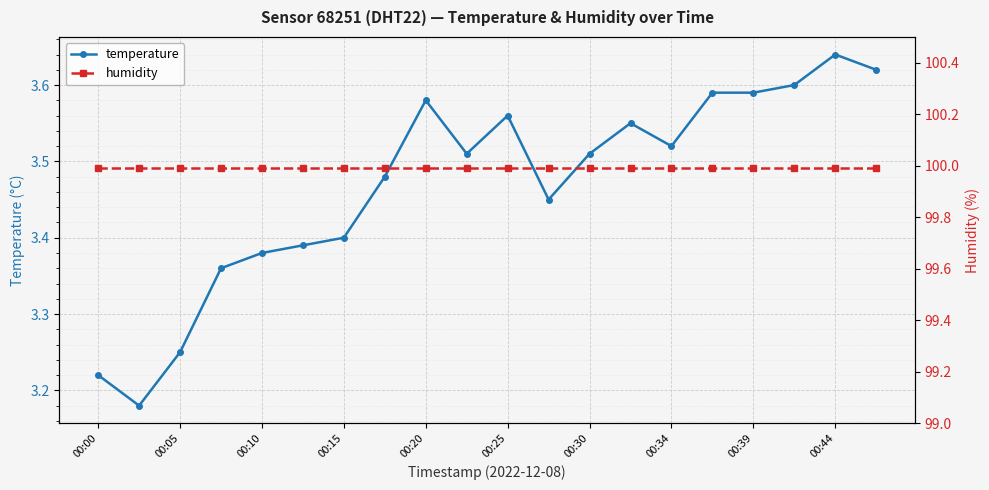

What is the approximate value of humidity at 13?

100.0